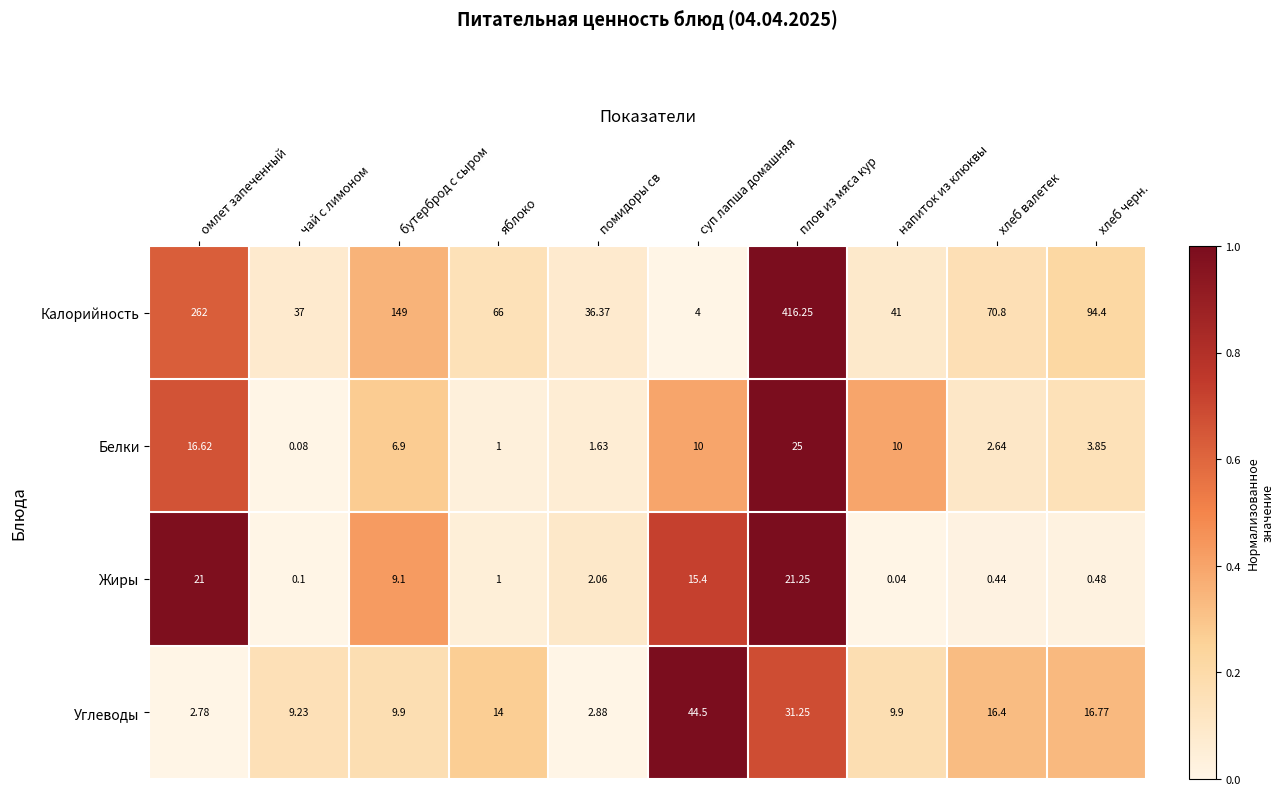

Which category has the highest value in the Углеводы series?

суп лапша домашняя